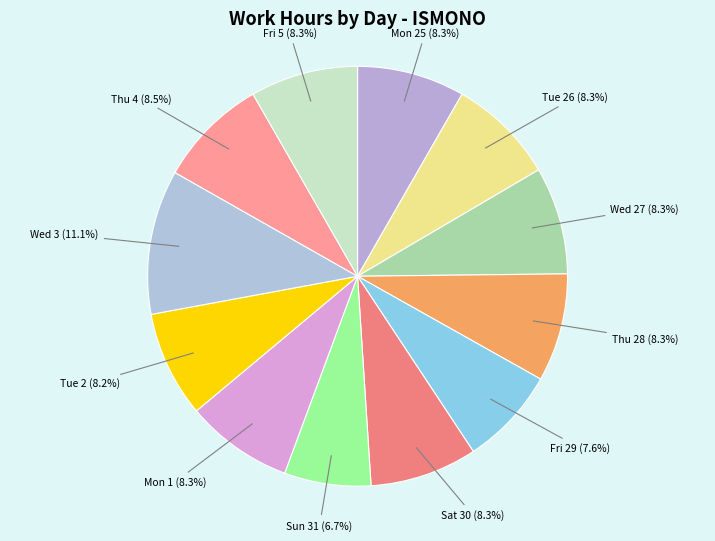

Which slice is the largest?

Wed 3 (11.1%)